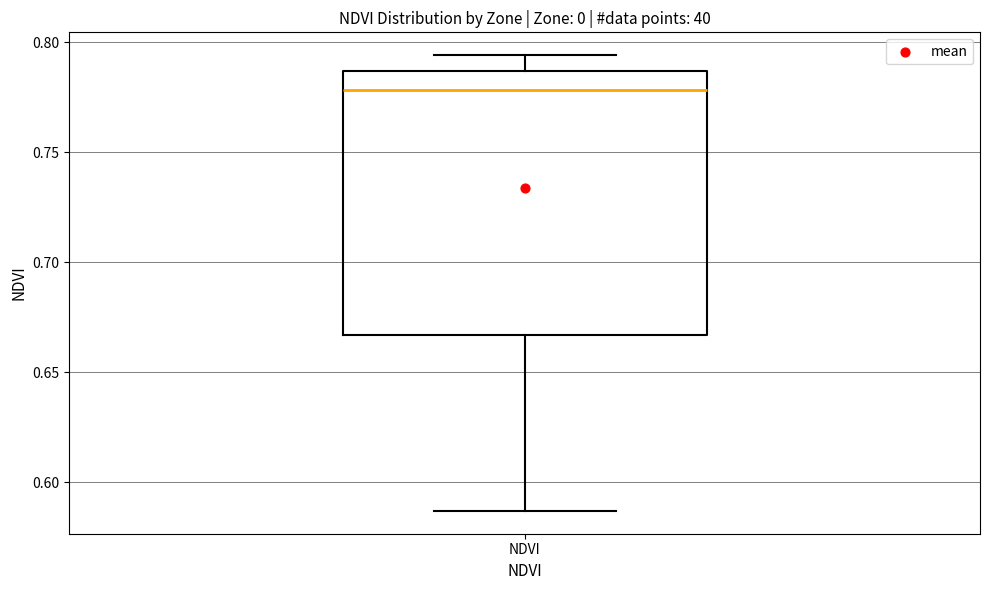

Read this box plot against the y-axis: the position of the median line, the range covered by the box, and the ends of both whiskers. The values are not printed on the chart, so give them approximately, as read against the axis.

median 0.780, box 0.665 to 0.785, whiskers 0.585 to 0.795